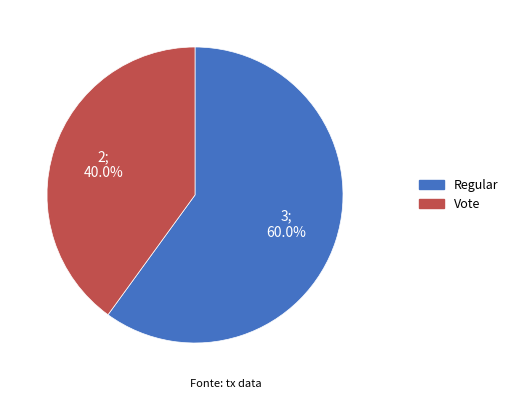

Is it true that Regular is 60% of the pie?

True